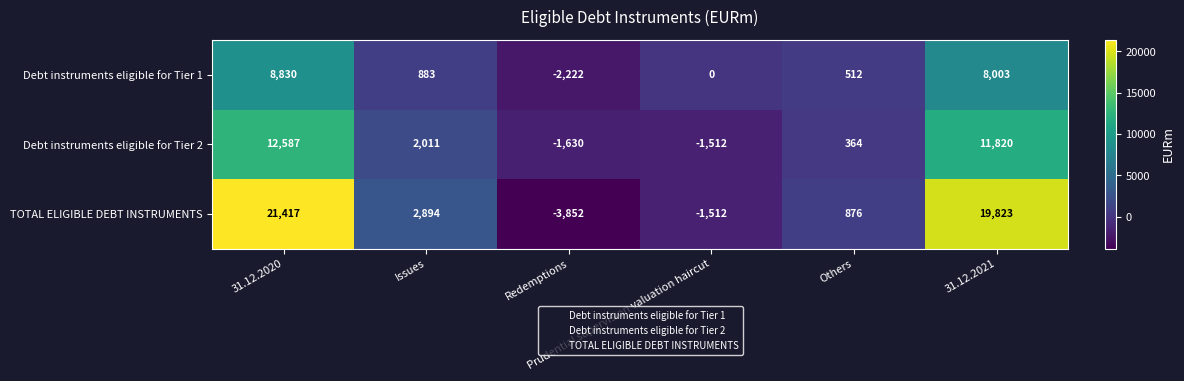

List the series in order of their overall mean, highest first.

TOTAL ELIGIBLE DEBT INSTRUMENTS, Debt instruments eligible for Tier 2, Debt instruments eligible for Tier 1